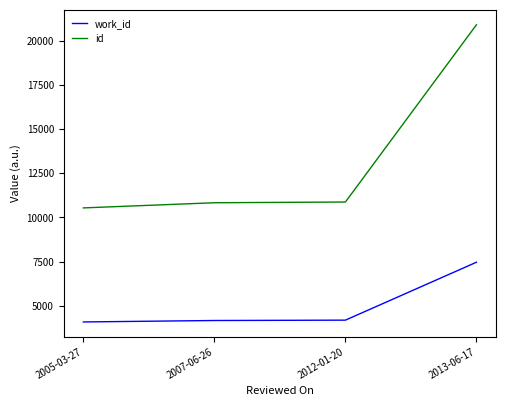

True or false: id and work_id intersect in this chart.

False